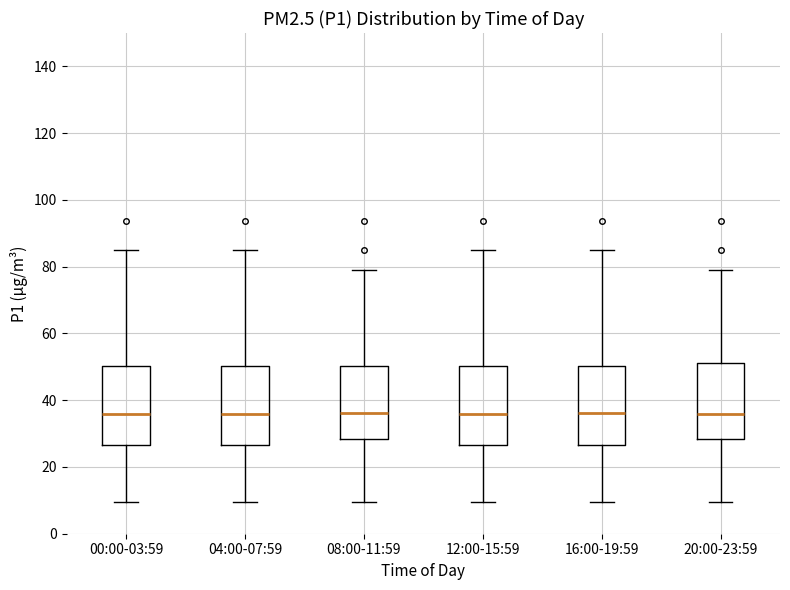

Reading left to right, transcribe this box plot: for each box, give where its median line is, the range the box spans, and where its two whiskers end, as read against the y-axis. The values are not printed on the chart, so give them approximately, as read against the axis.

00:00-03:59: median 36, box 26 to 50, whiskers 10 to 86
04:00-07:59: median 36, box 26 to 50, whiskers 10 to 86
08:00-11:59: median 36, box 28 to 50, whiskers 10 to 78
12:00-15:59: median 36, box 26 to 50, whiskers 10 to 86
16:00-19:59: median 36, box 26 to 50, whiskers 10 to 86
20:00-23:59: median 36, box 28 to 50, whiskers 10 to 78